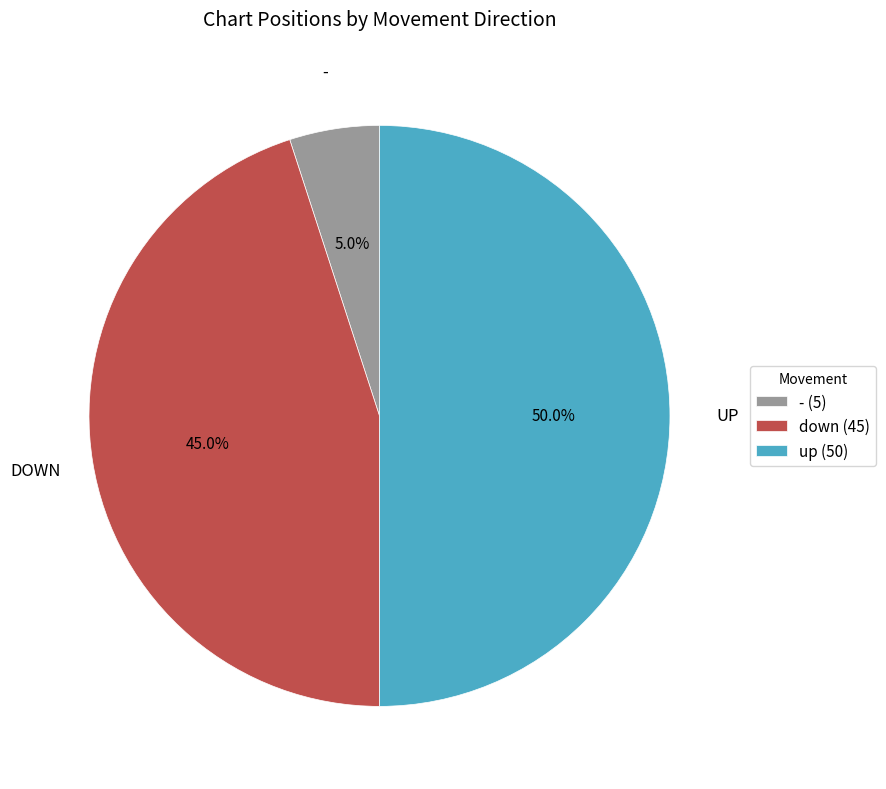

Does - (5) account for over 50% of the chart?

No